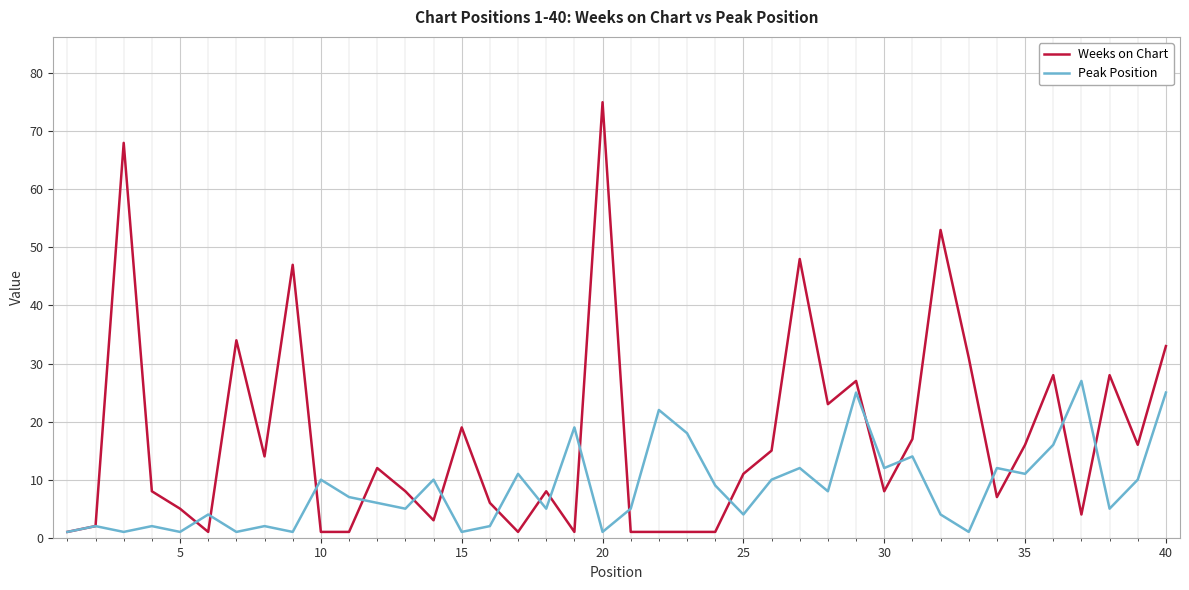

What is the smallest value displayed?

1